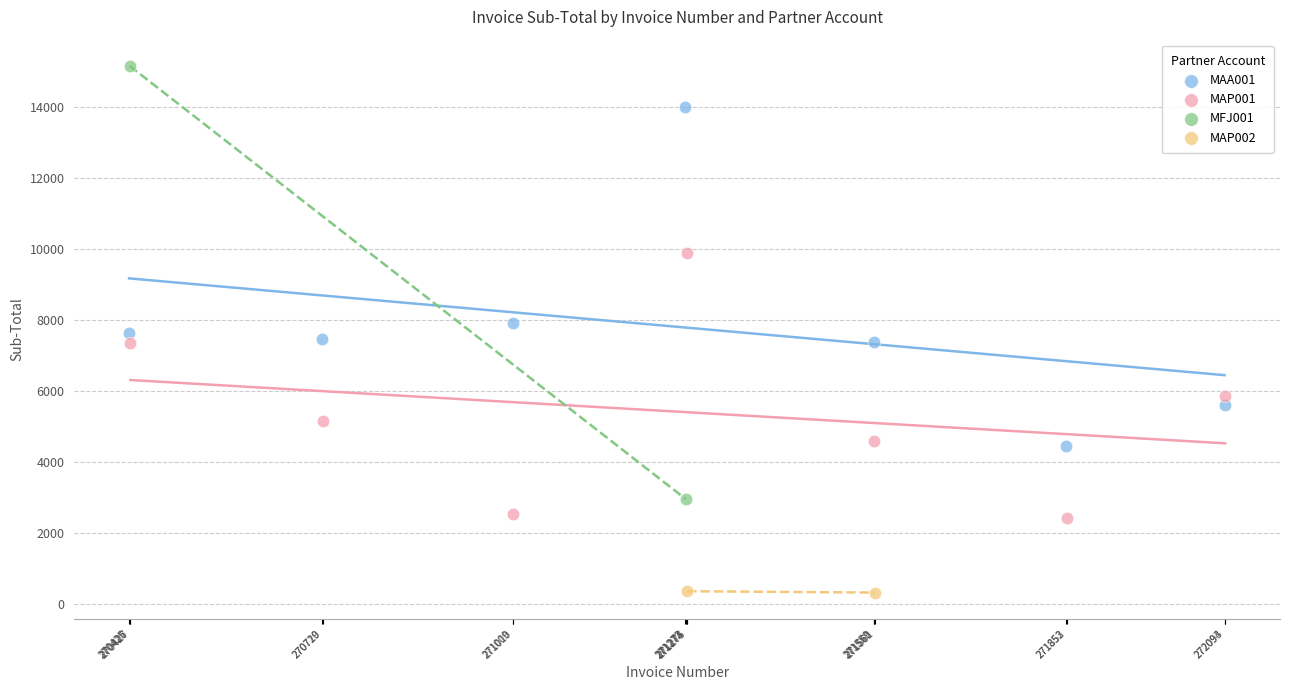

Which series contains the lowest Y value?

MAP002